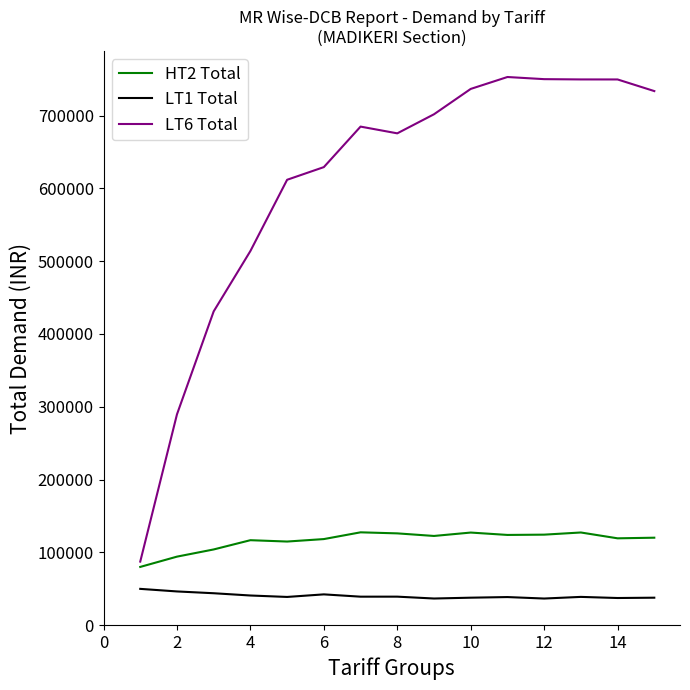

Rank the series by their maximum value, from lowest to highest.

LT1 Total, HT2 Total, LT6 Total